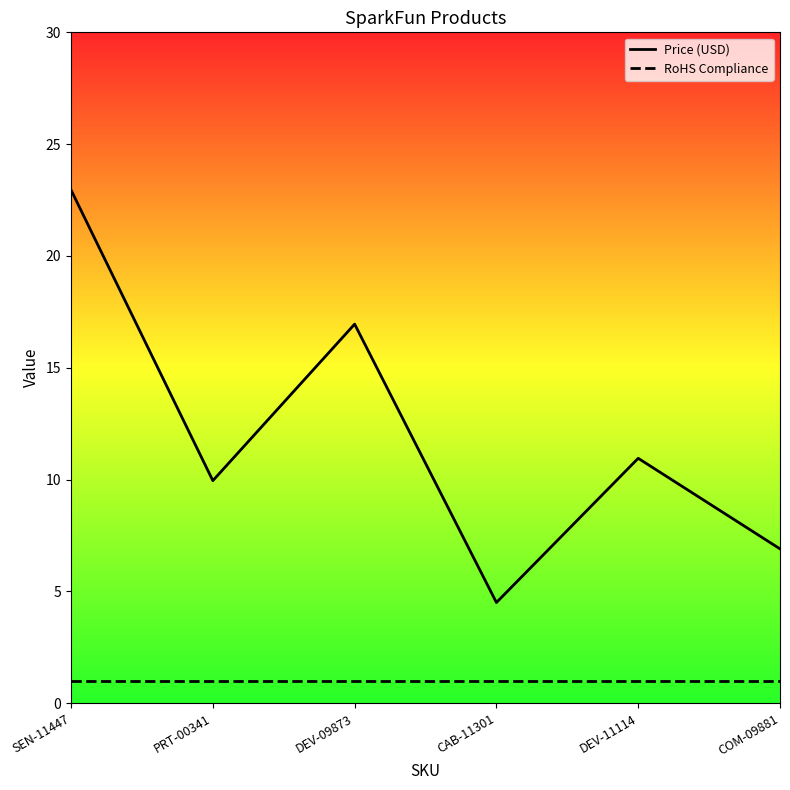

What is the sum of all RoHS Compliance values?

6.0